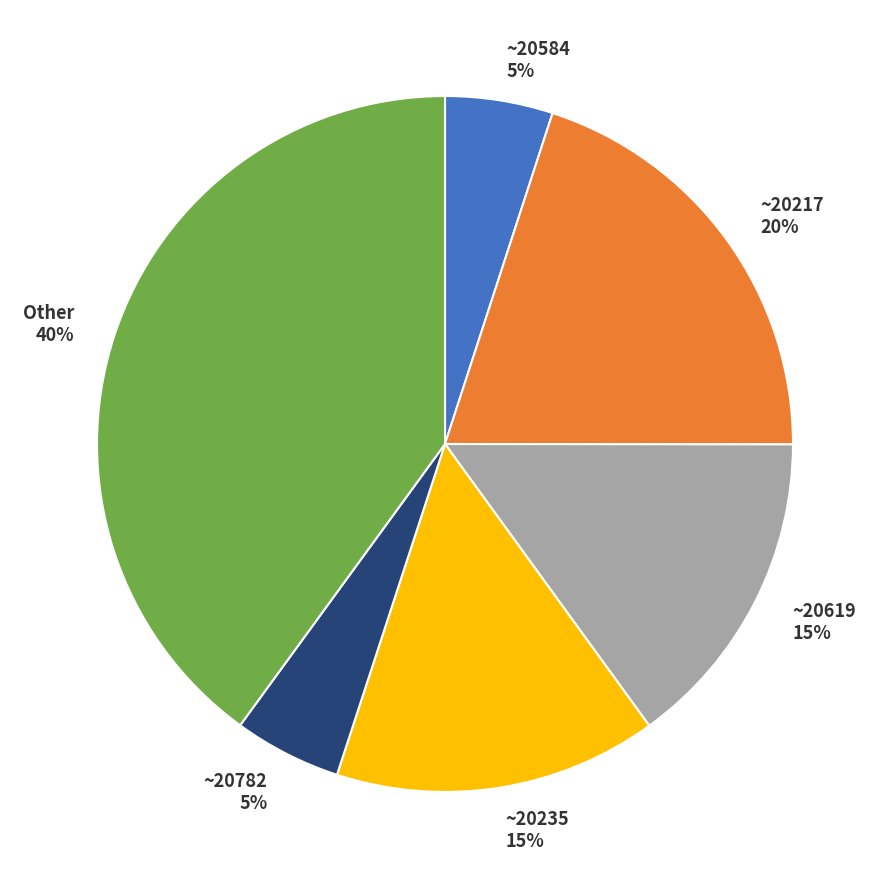

To the nearest percent, what portion does ~20235 represent?

15%